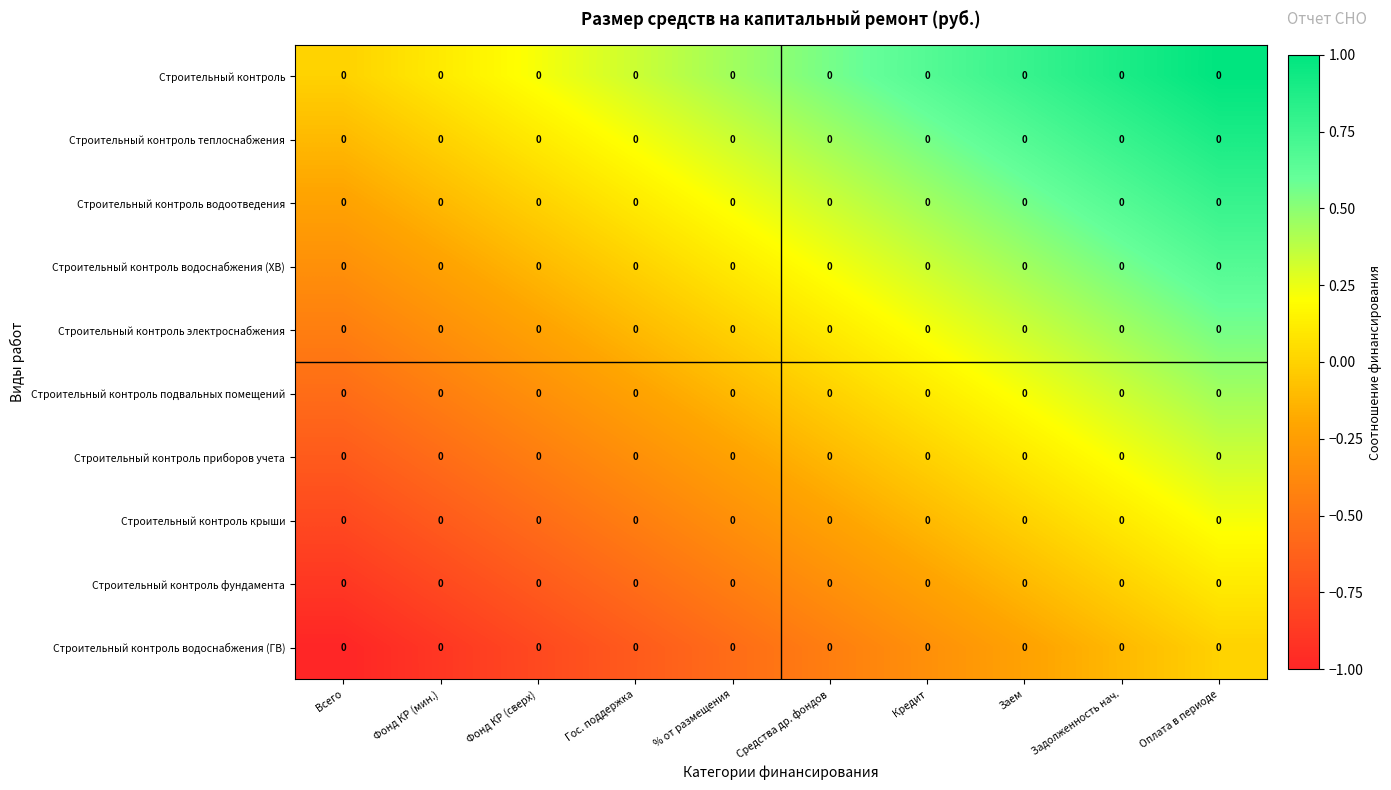

The value of Строительный контроль фундамента at Задолженность нач. is 0.0. True or false?

True